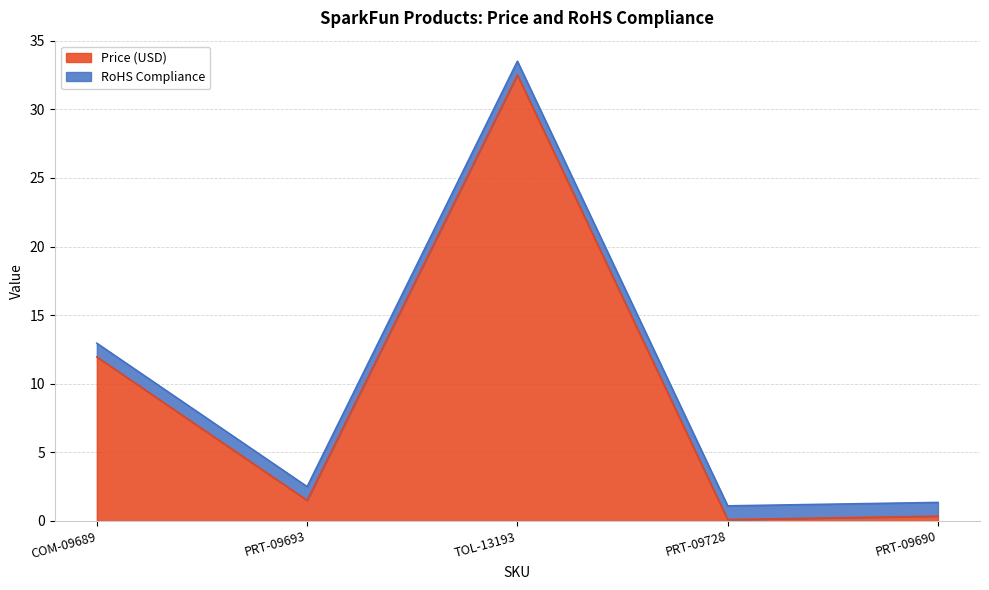

How many interior local peaks (higher than both neighbors) does the data have?

1